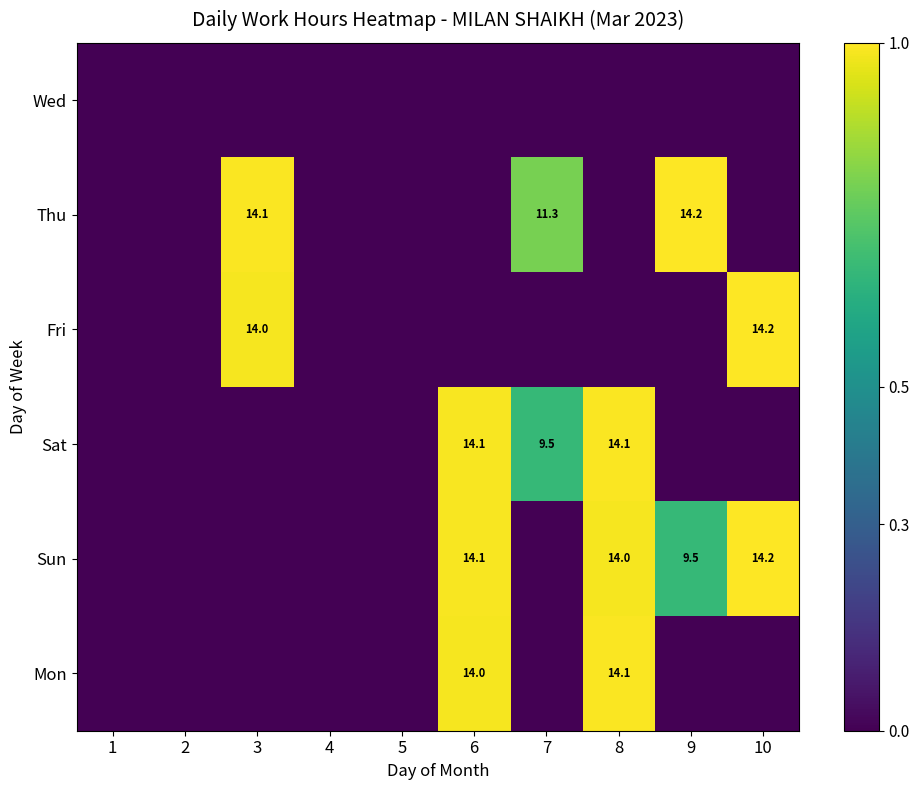

Rank the categories by Sun value from lowest to highest.

1, 2, 3, 4, 5, 7, 9, 8, 6, 10